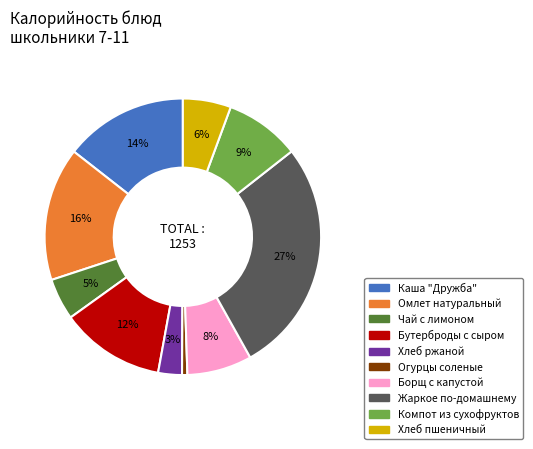

Is it true that Хлеб ржаной is 12% of the pie?

False